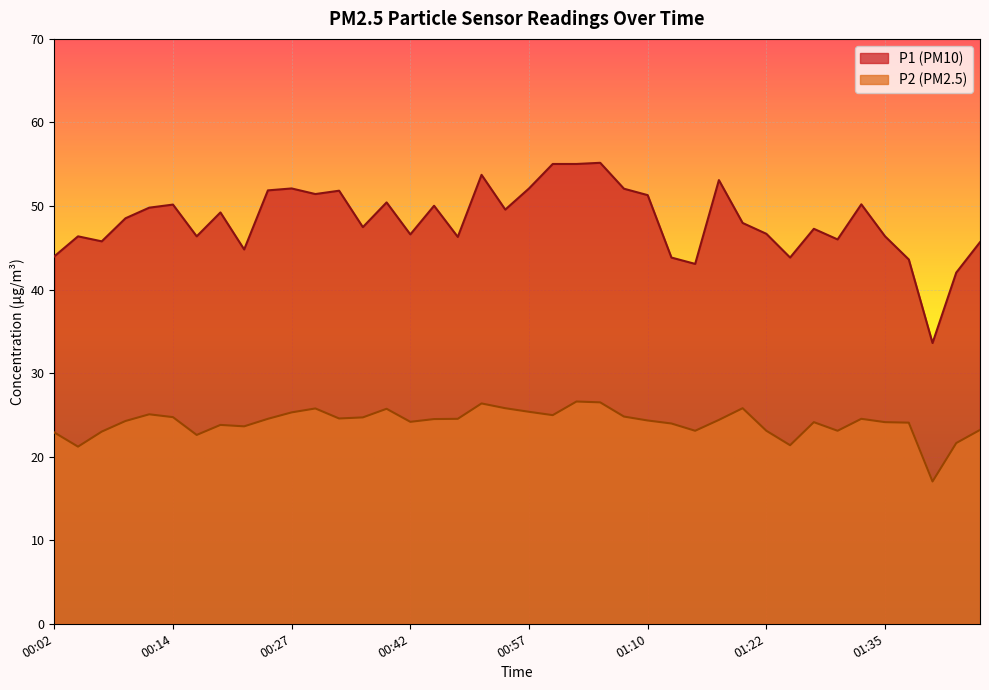

The P2 series shows 42.8 at 01:10. True or false?

False